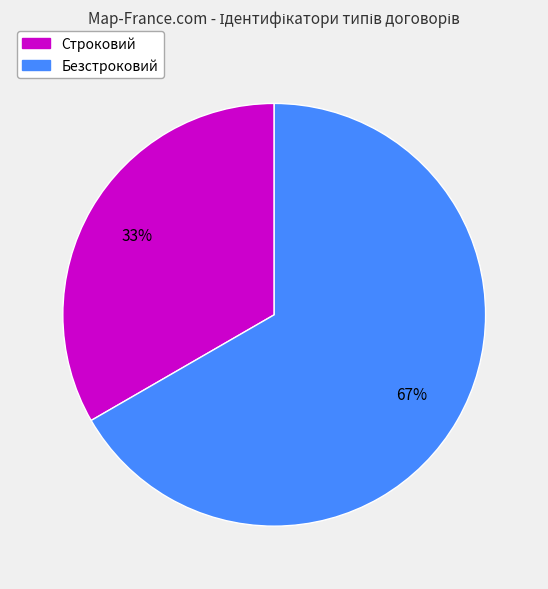

Which slice is the smallest?

Строковий